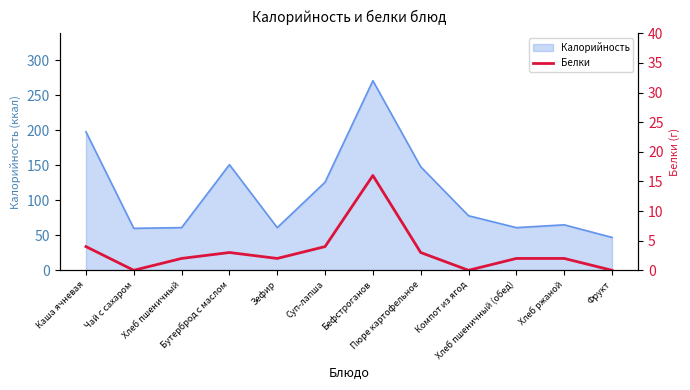

Does the chart have visible grid lines?

No